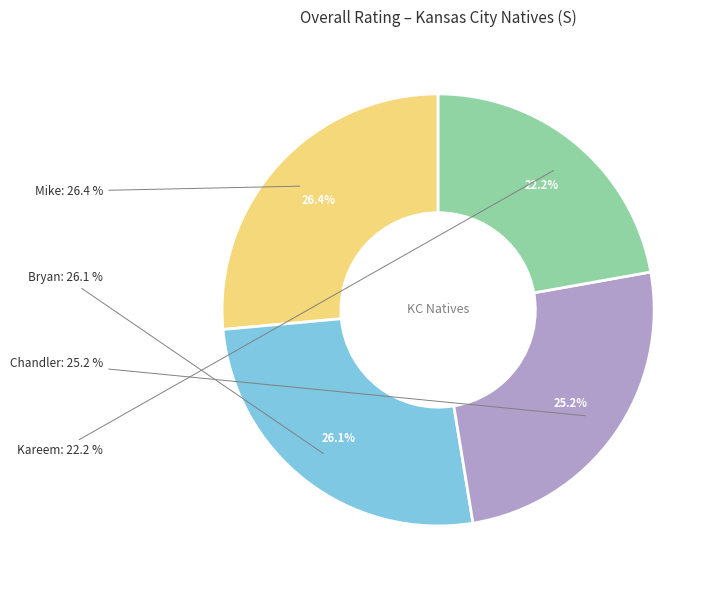

Rank the categories by value from lowest to highest.

Kareem, Chandler, Bryan, Mike